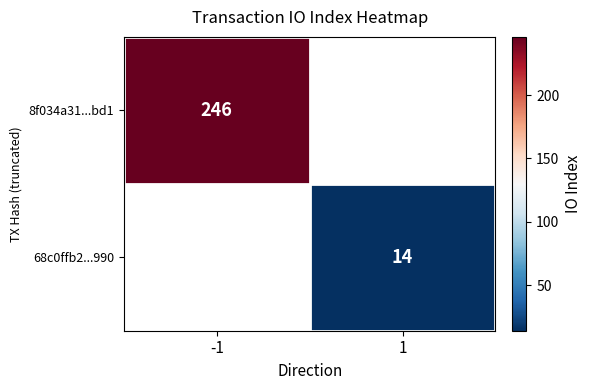

At which category does the chart reach its minimum across all series?

1